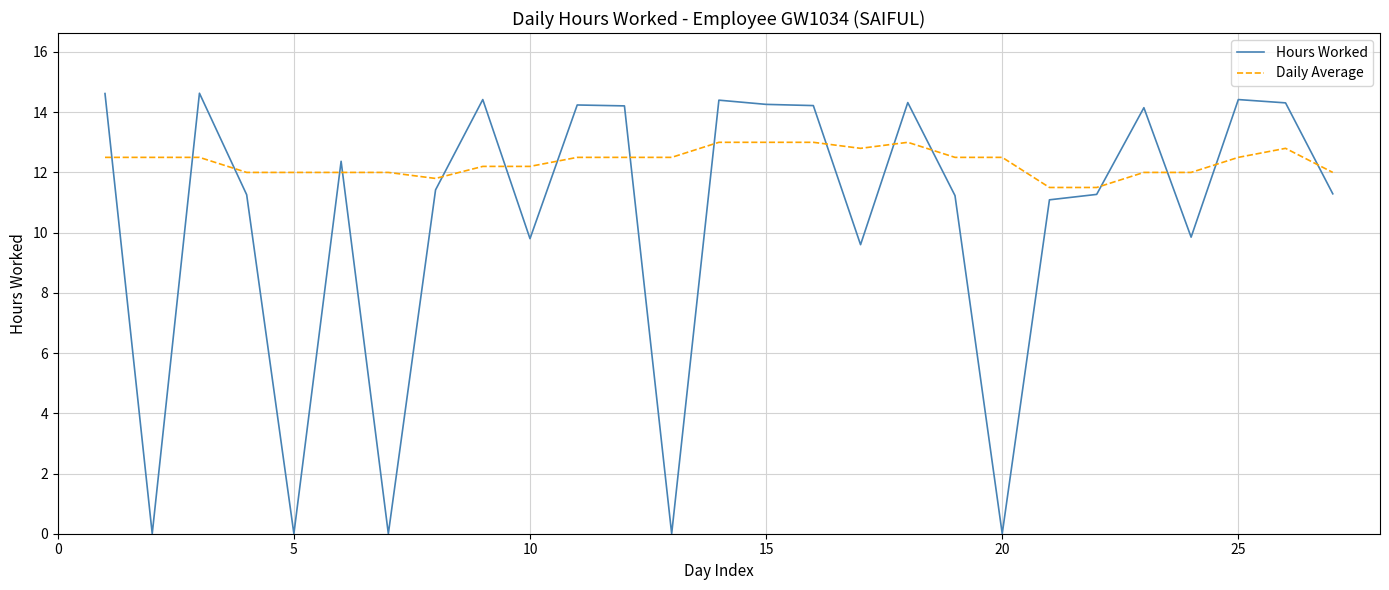

What is the greatest value displayed?

14.6